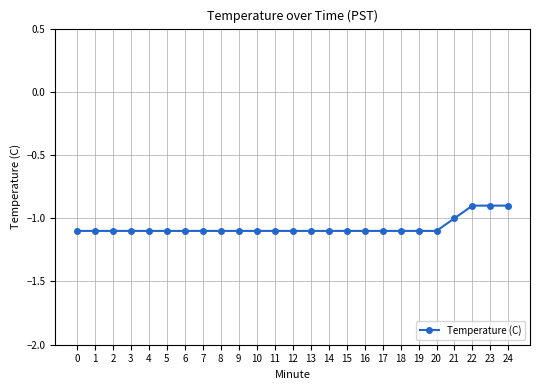

What is the maximum value shown in the chart?

-0.9